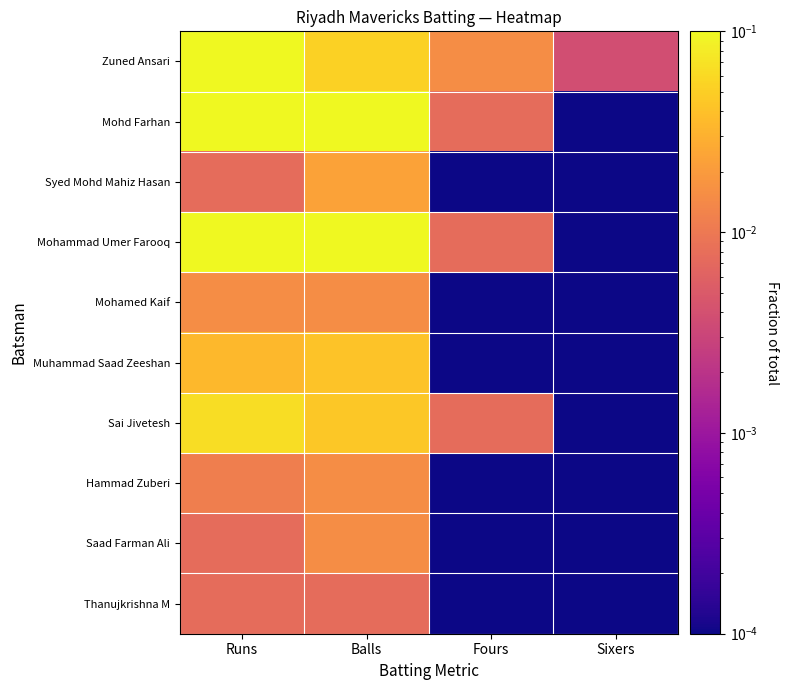

What is the spread (max minus min) of values at Balls?

0.1